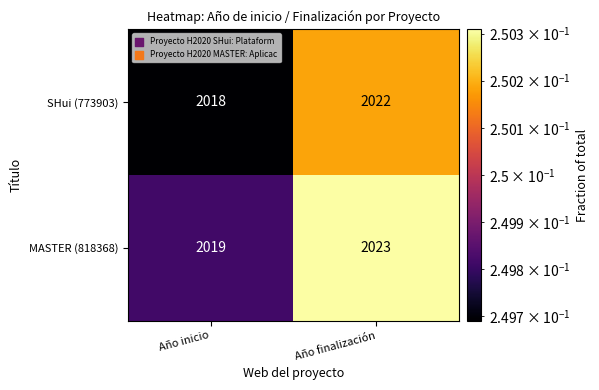

Rank the series at Año finalización from lowest to highest value.

SHui (773903), MASTER (818368)